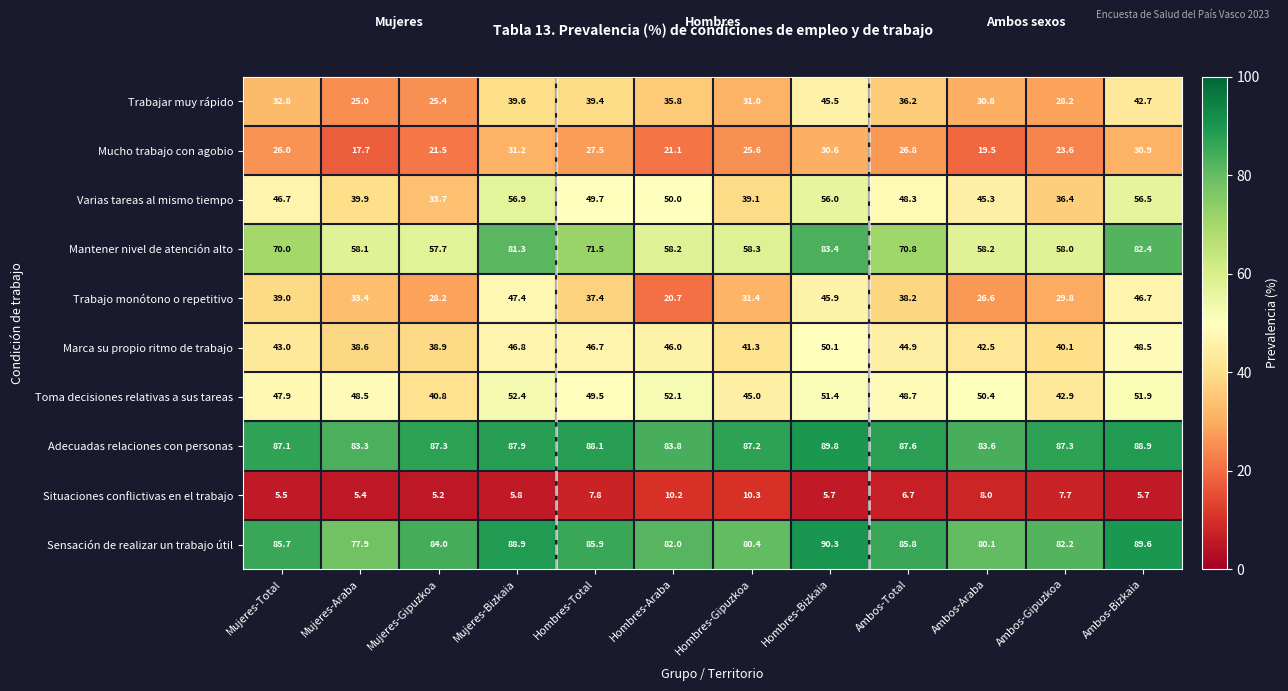

What is the approximate value of Mucho trabajo con agobio at Hombres-Bizkaia?

30.6